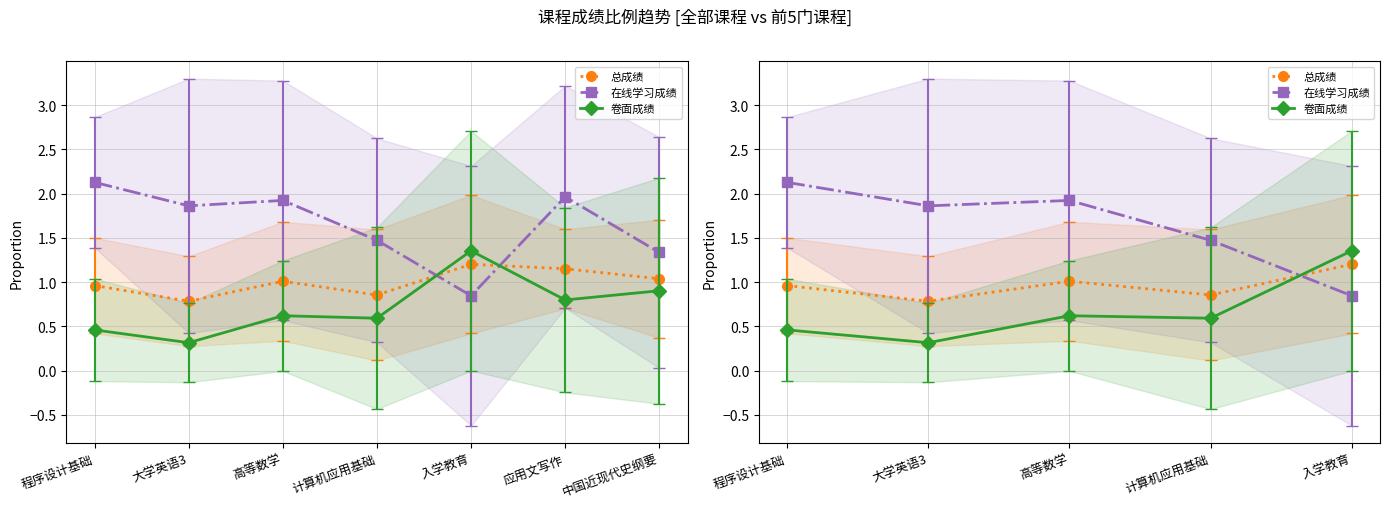

Is the value of 卷面成绩 at 高等数学 greater than the value of 在线学习成绩 at 计算机应用基础?

No